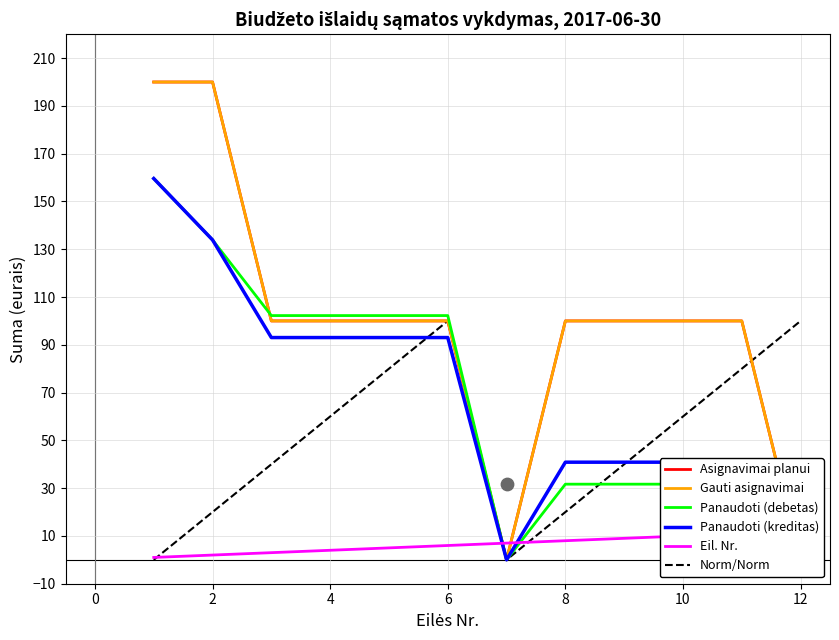

Which series has the widest spread of Y values?

Asignavimai planui